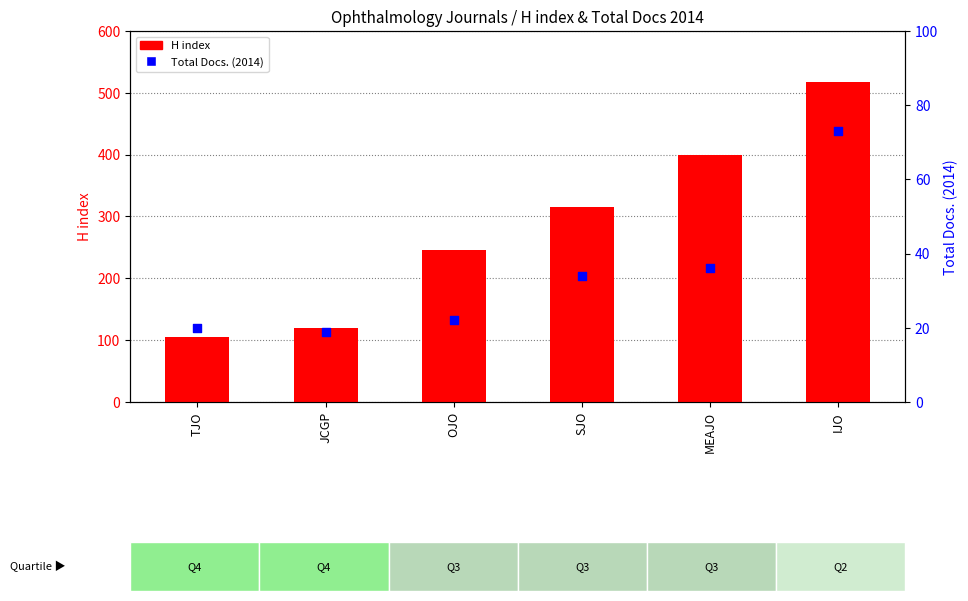

Is the value of H index at SJO greater than the value of Total Docs. (2014) at IJO?

Yes